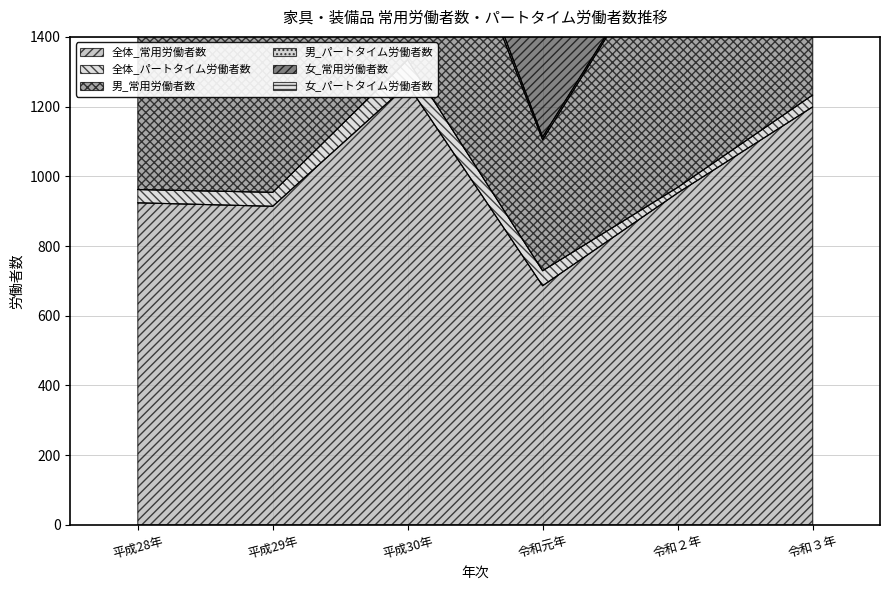

At which category does 女_常用労働者数 reach its first local peak?

平成30年